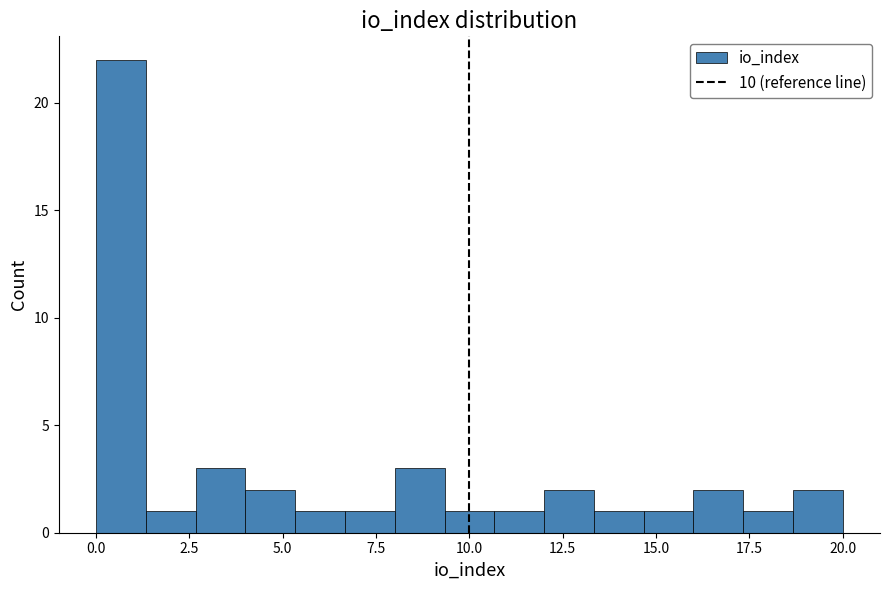

Around what value on the x-axis is the tallest bar? Give the approximate position of its centre, as read against the axis.

0.5